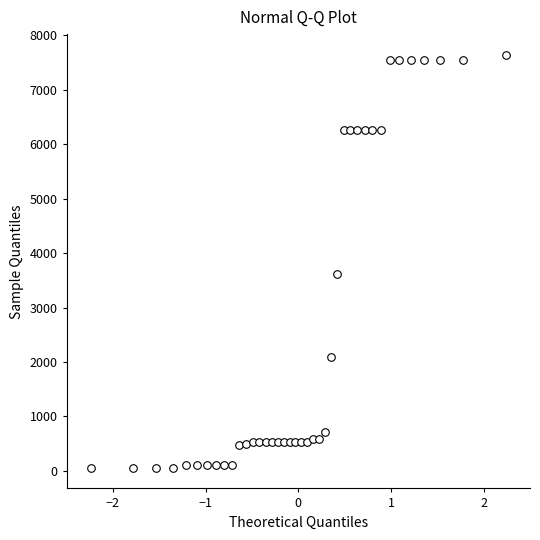

What Y value in the scatter plot is closest to 3849?

3622.2